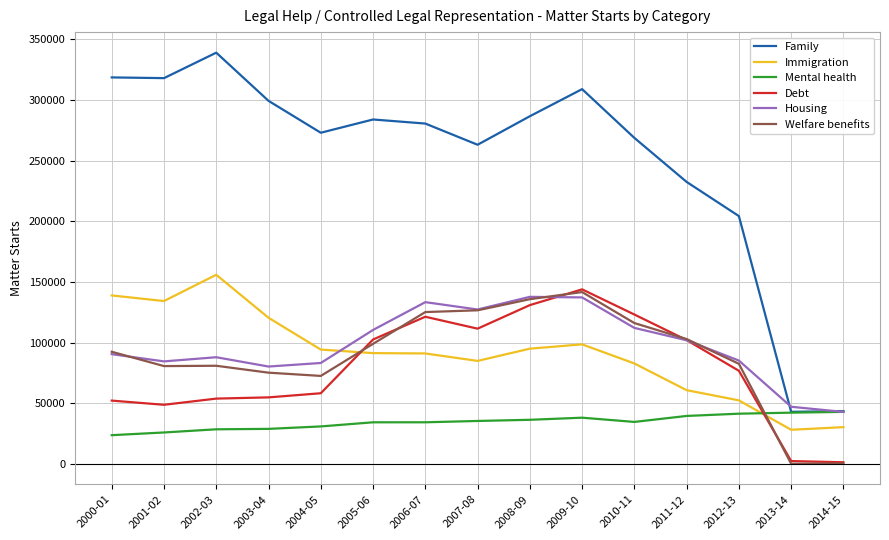

What is the greatest value displayed?

338888